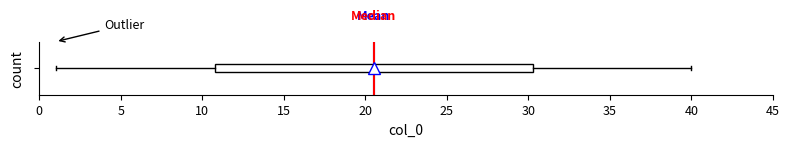

Read this box plot against the x-axis: the position of the median line, the range covered by the box, and the ends of both whiskers. The values are not printed on the chart, so give them approximately, as read against the axis.

median 20.5, box 11.0 to 30.5, whiskers 1.0 to 40.0